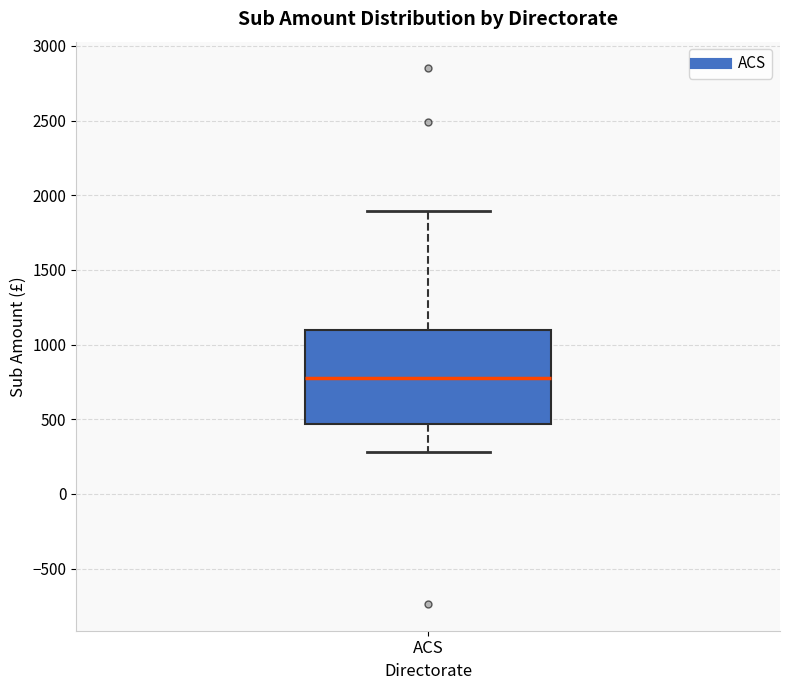

Read this box plot against the y-axis: the position of the median line, the range covered by the box, and the ends of both whiskers. The values are not printed on the chart, so give them approximately, as read against the axis.

median 800, box 450 to 1100, whiskers 300 to 1900